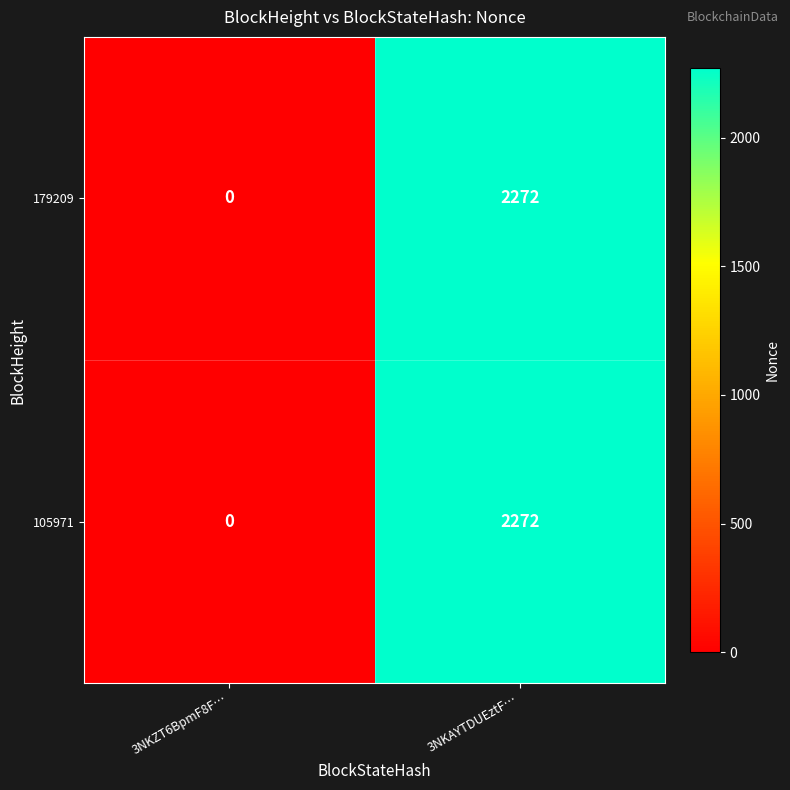

Which category has the highest value in the 179209 series?

3NKAYTDUEztF…